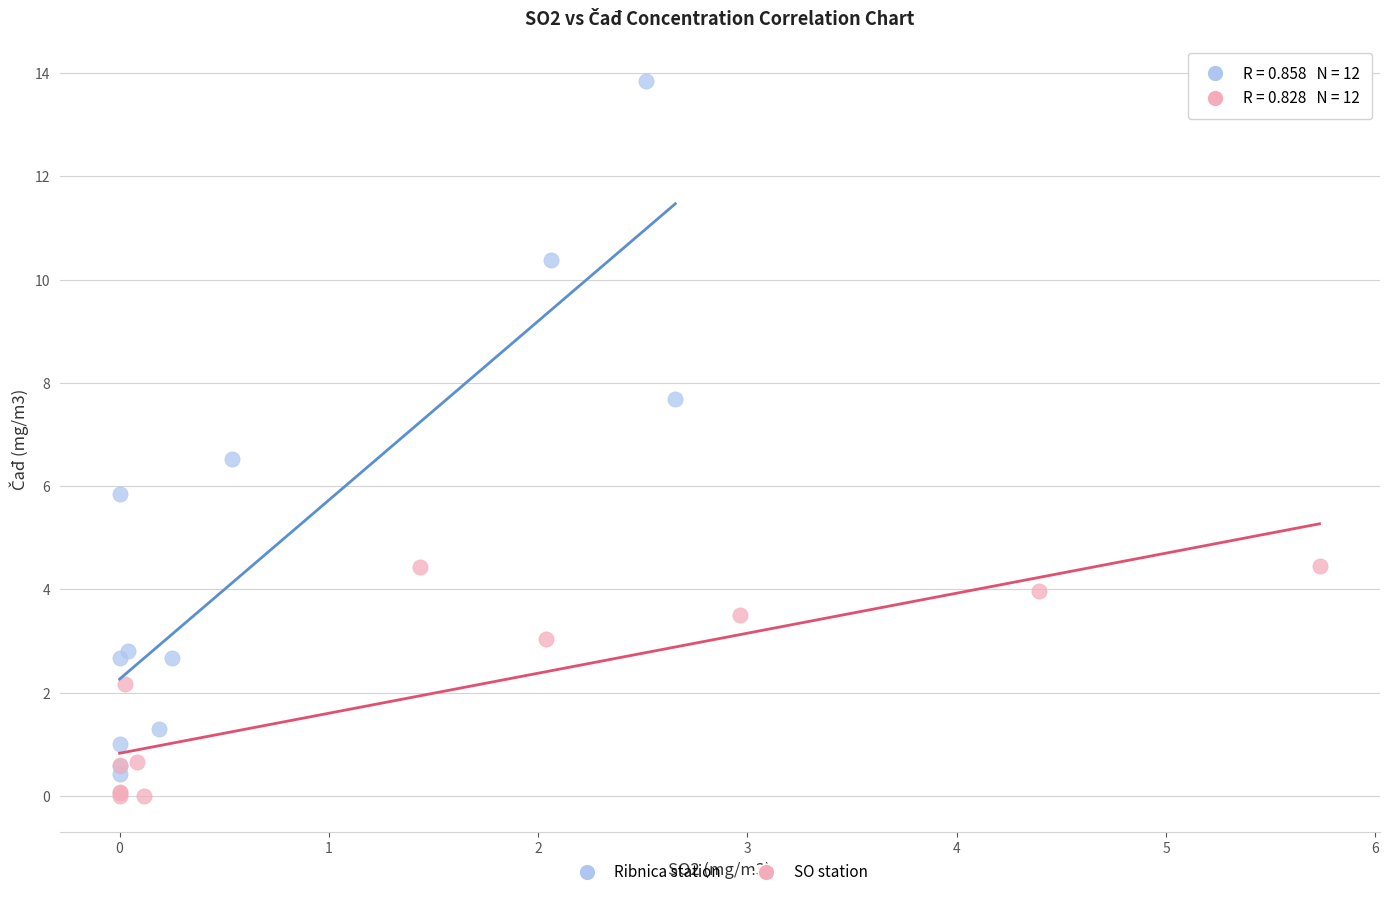

Which series has the largest Y range (max minus min)?

Ribnica station